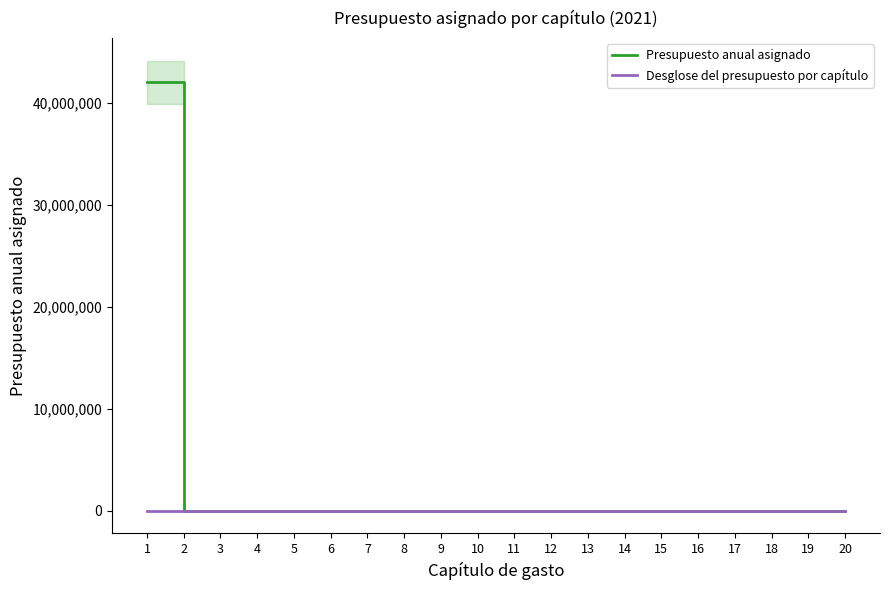

Rank the categories by Presupuesto anual asignado value from lowest to highest.

2, 3, 4, 5, 6, 7, 8, 9, 10, 11, 12, 13, 14, 15, 16, 17, 18, 19, 20, 1